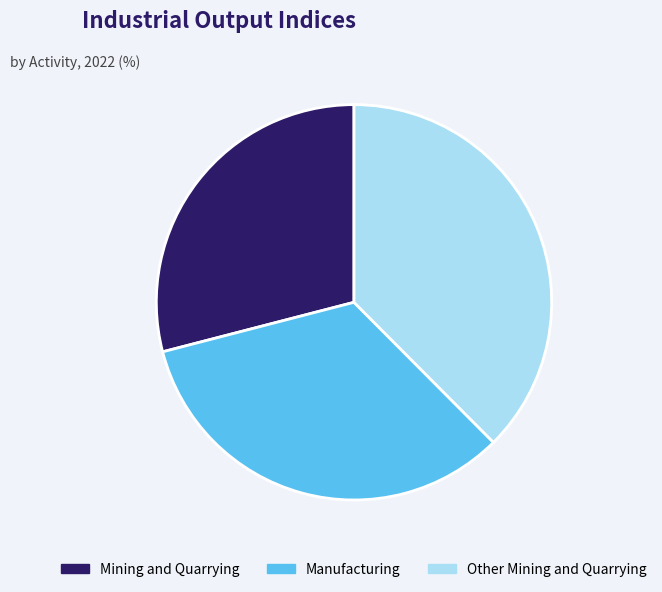

Is there any slice that represents more than half of the pie?

No